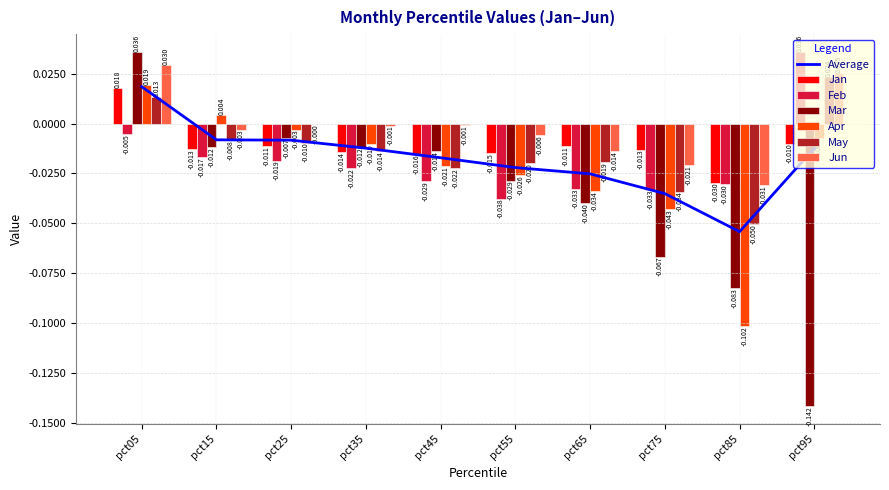

Reading left to right, what are all the values shown in this chart?

Jan: 0.0	-0.0	-0.0	-0.0	-0.0	-0.0	-0.0	-0.0	-0.0	-0.0
Feb: -0.0	-0.0	-0.0	-0.0	-0.0	-0.0	-0.0	-0.0	-0.0	0.0
Mar: 0.0	-0.0	-0.0	-0.0	-0.0	-0.0	-0.0	-0.1	-0.1	-0.1
Apr: 0.0	0.0	-0.0	-0.0	-0.0	-0.0	-0.0	-0.0	-0.1	-0.0
May: 0.0	-0.0	-0.0	-0.0	-0.0	-0.0	-0.0	-0.0	-0.1	0.0
Jun: 0.0	-0.0	-0.0	-0.0	-0.0	-0.0	-0.0	-0.0	-0.0	0.0